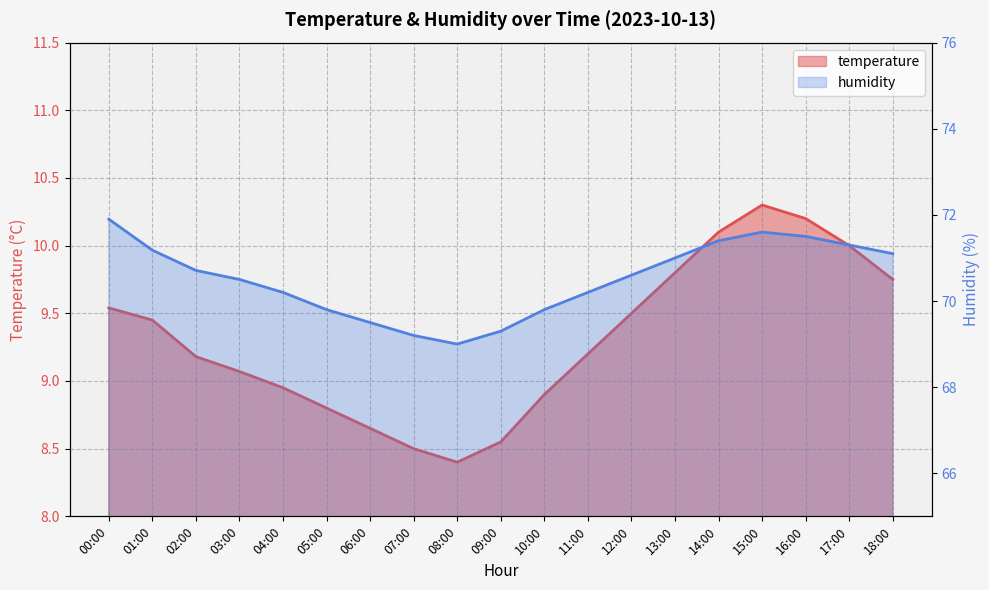

Between 02:00 and 10:00, which is larger?

02:00